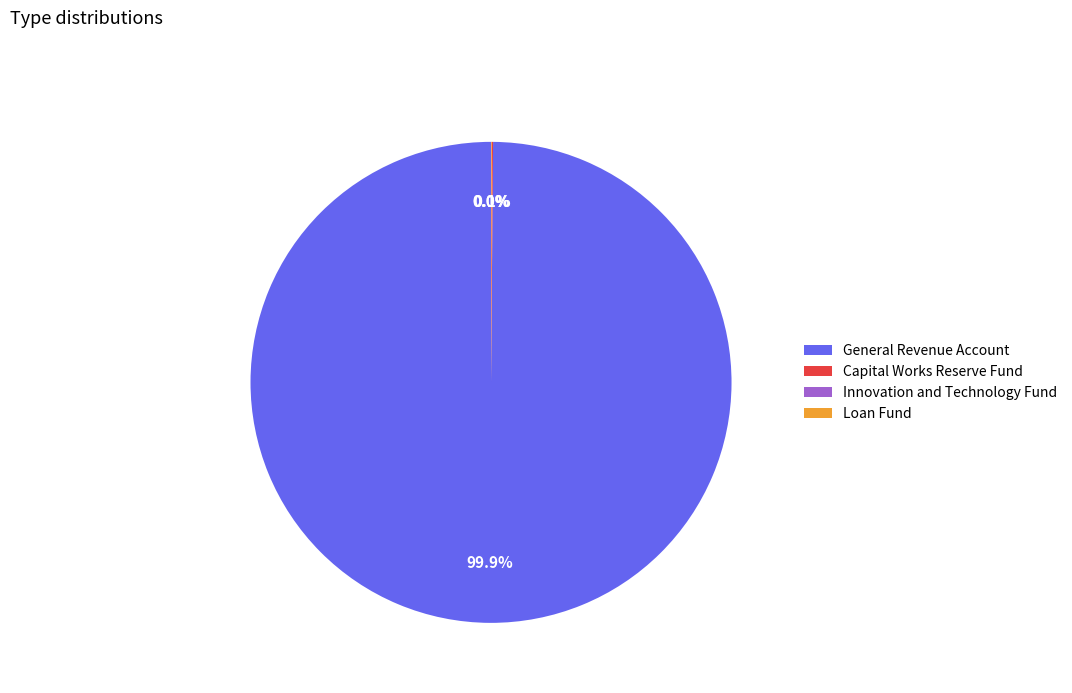

Which category has the biggest portion of the pie?

General Revenue Account